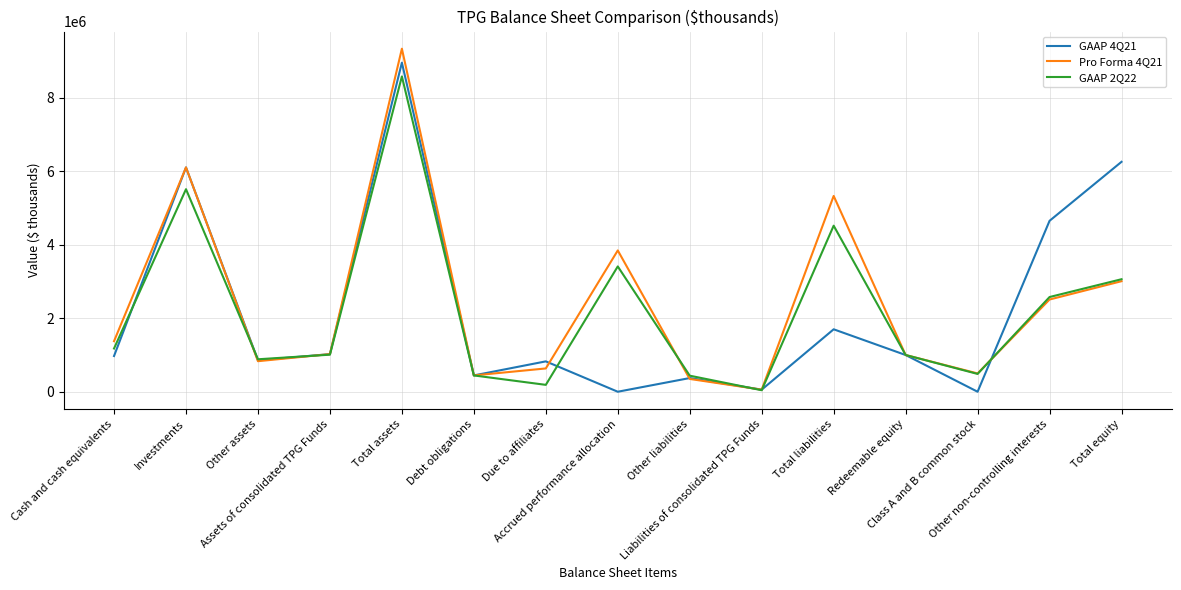

What value does the GAAP 2Q22 series have at Other liabilities, to the nearest 100?

437400